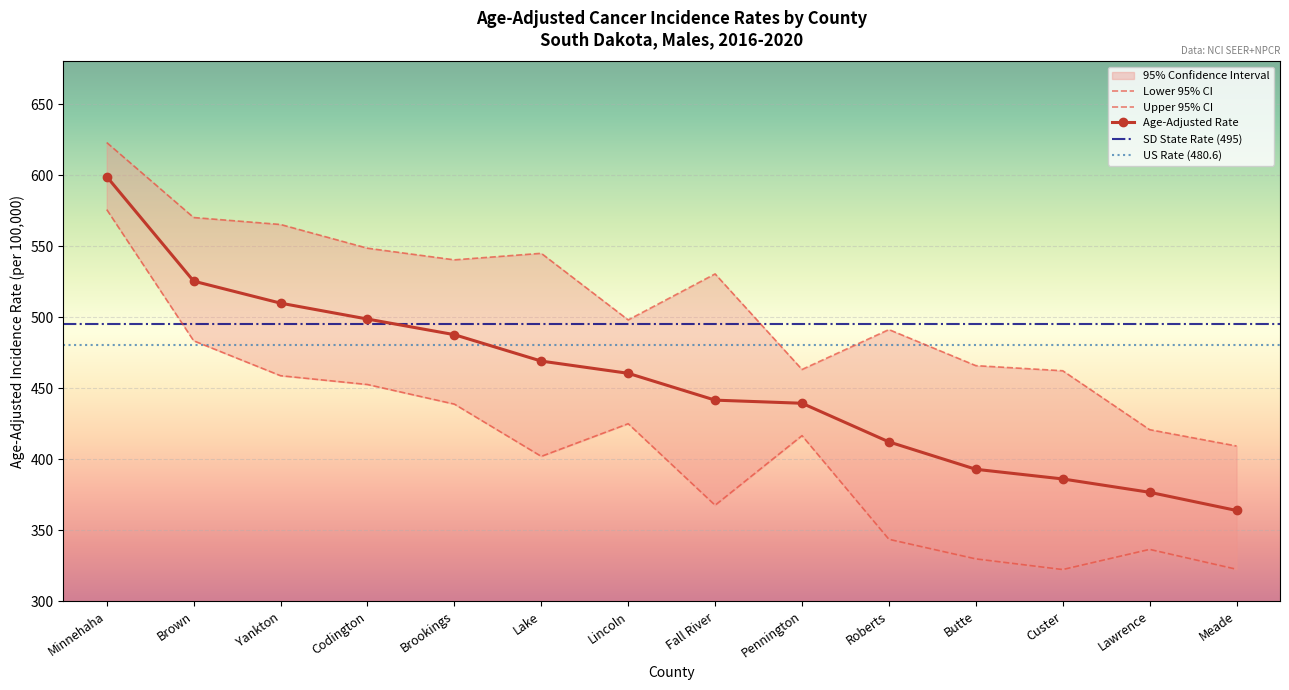

What is the difference between the maximum and second lowest values in the Lower 95% CI series?

253.3